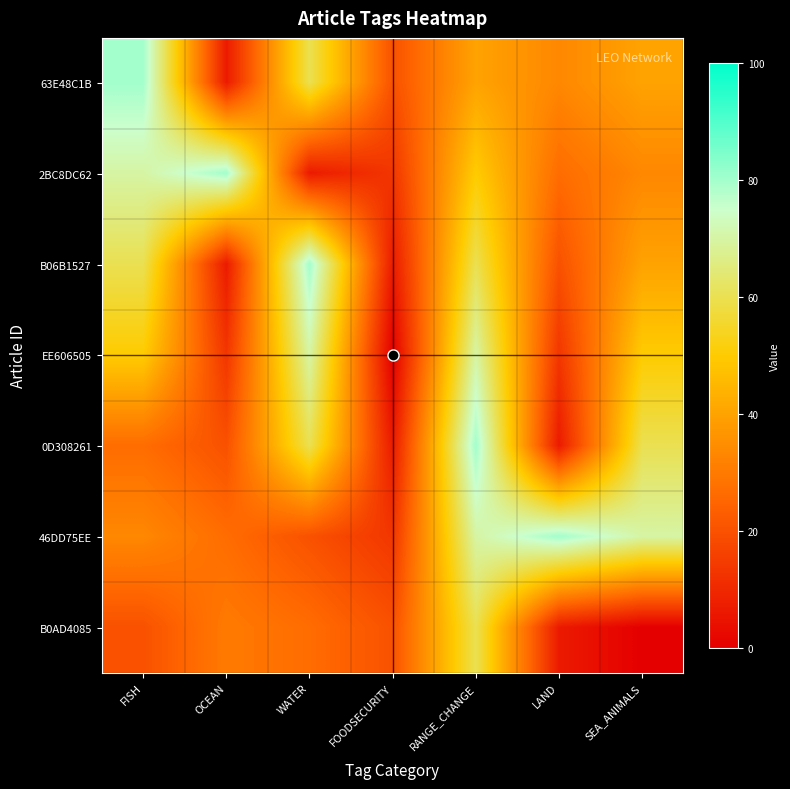

What is the spread (max minus min) of values at OCEAN?

73.3